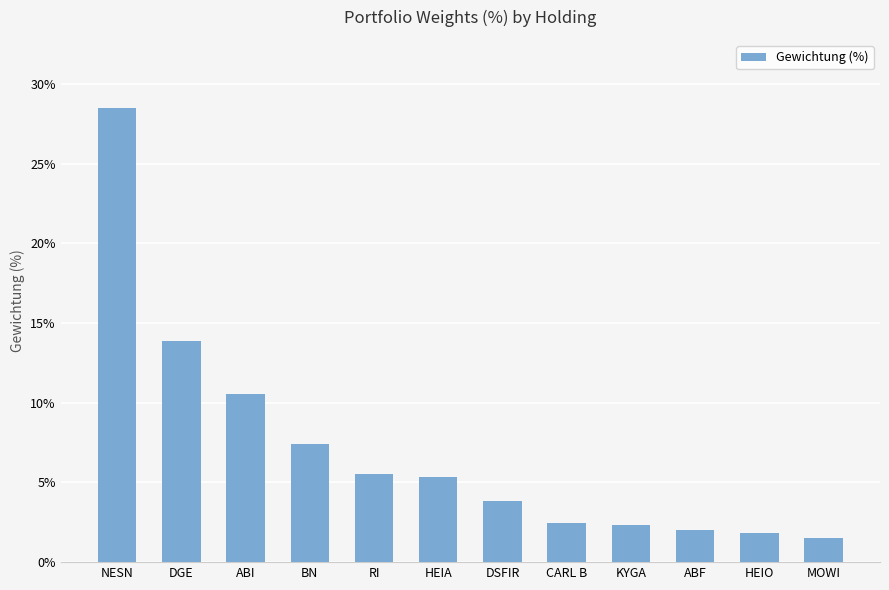

How many series are shown in this chart?

1